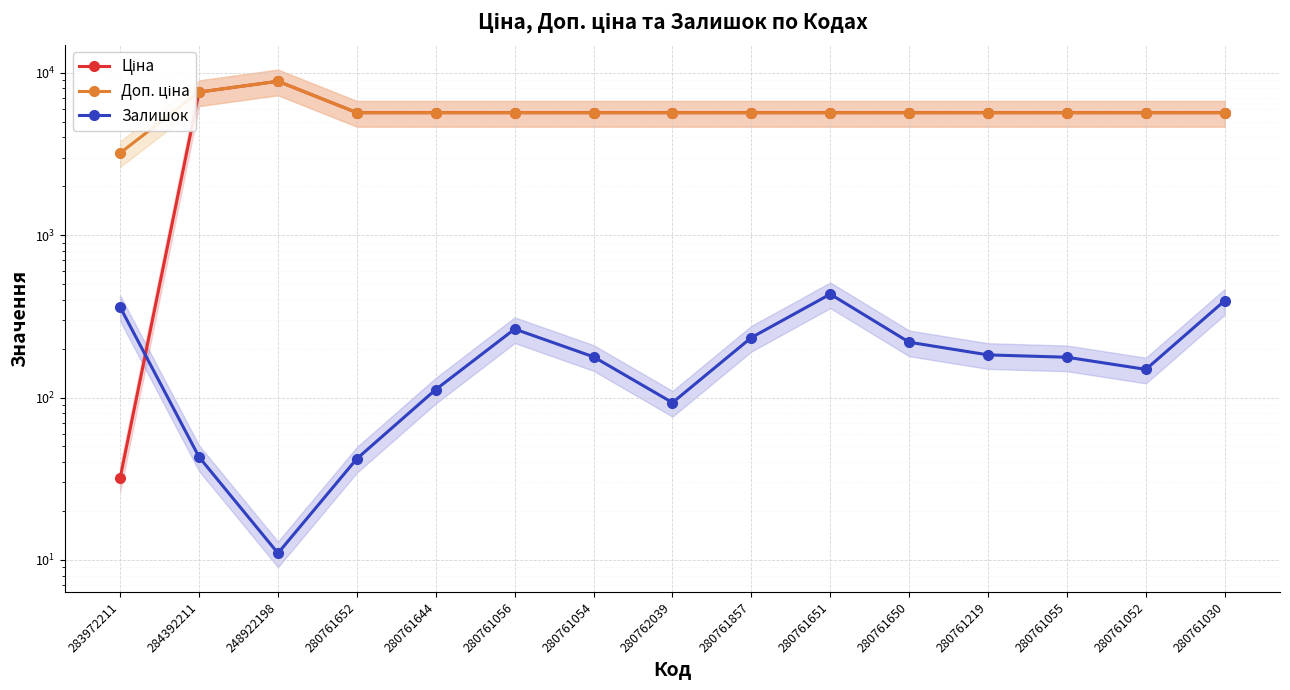

What position from the left is 280761056?

6